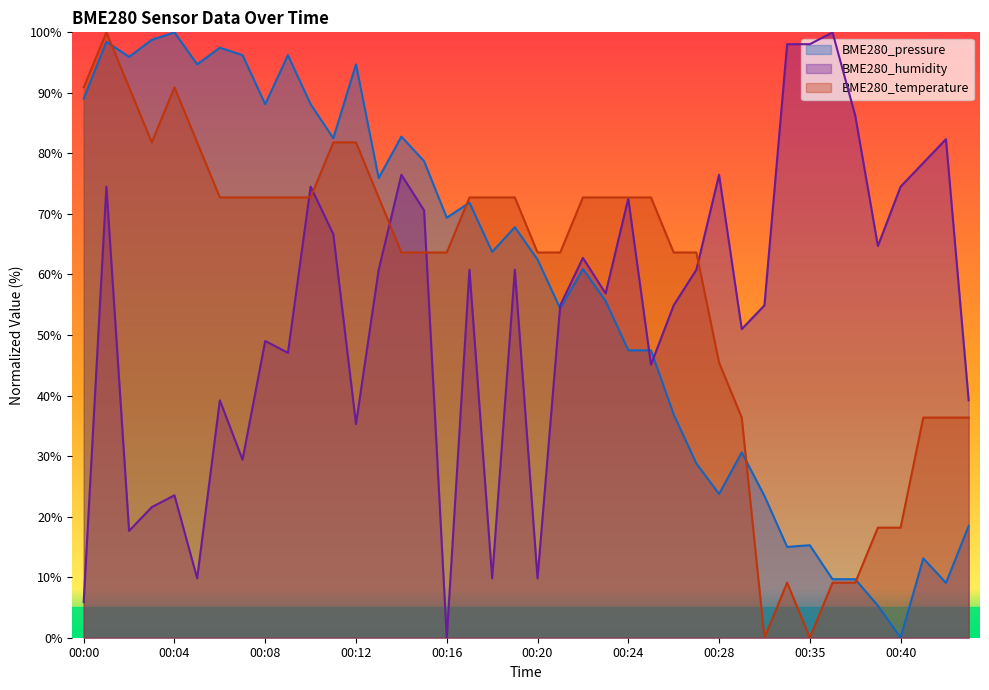

How many values in the BME280_temperature series exceed 72?

21